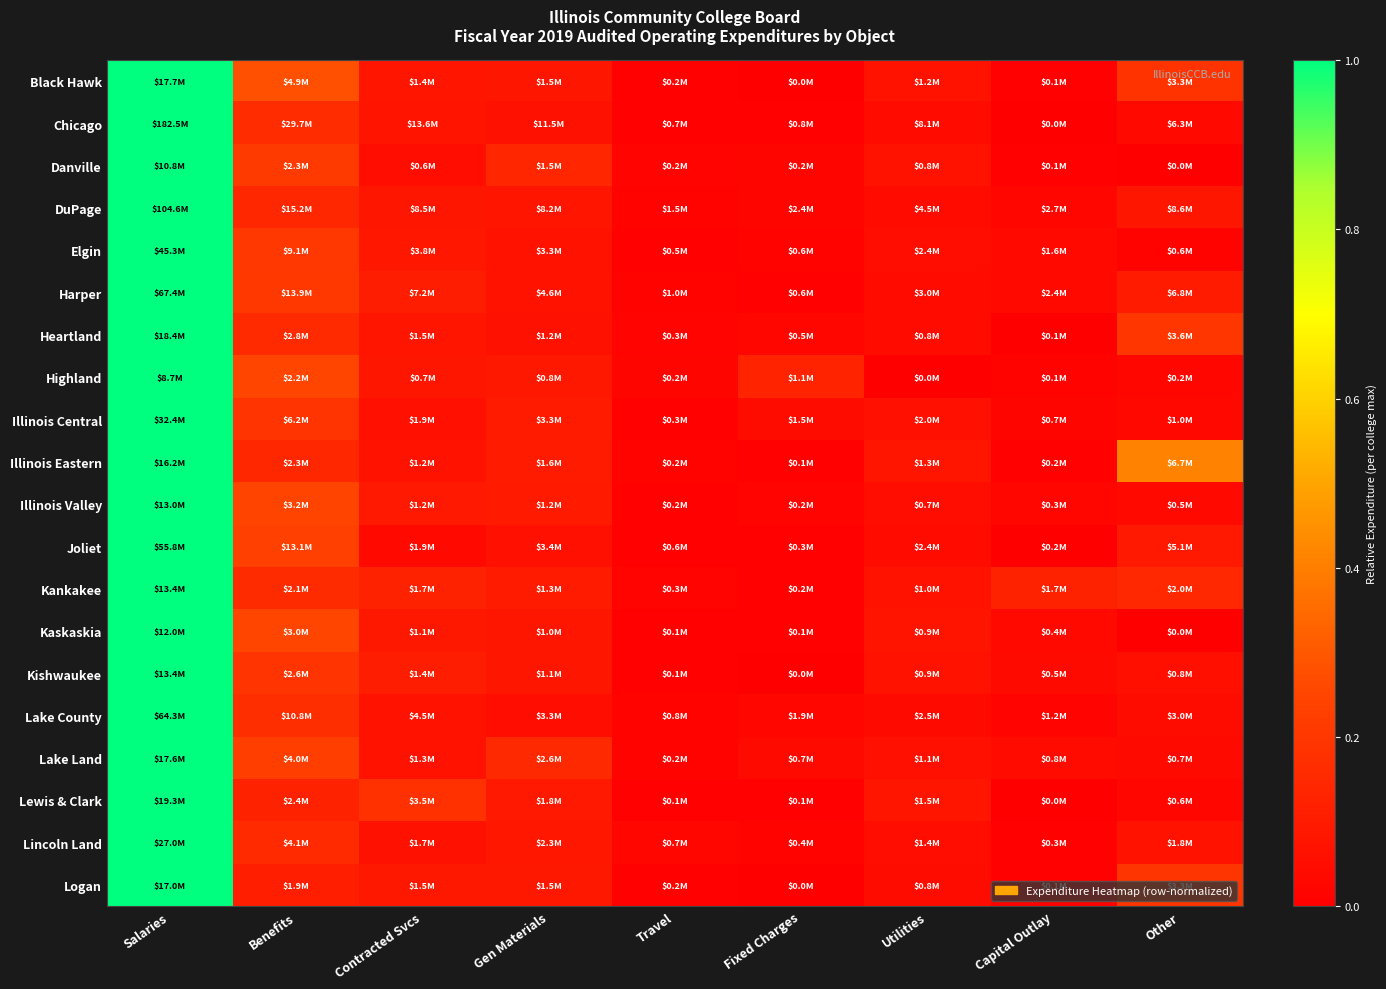

What is the total value across all series at Fixed Charges?

0.4